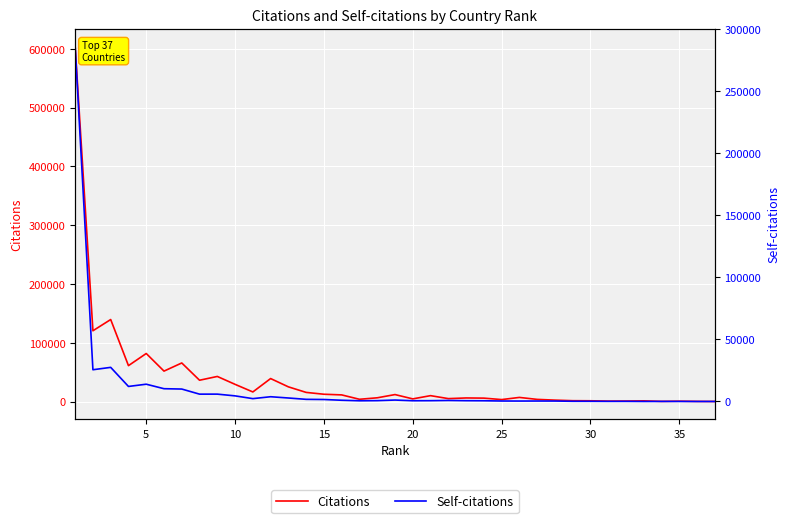

The value of Citations at 31 is 892. True or false?

True